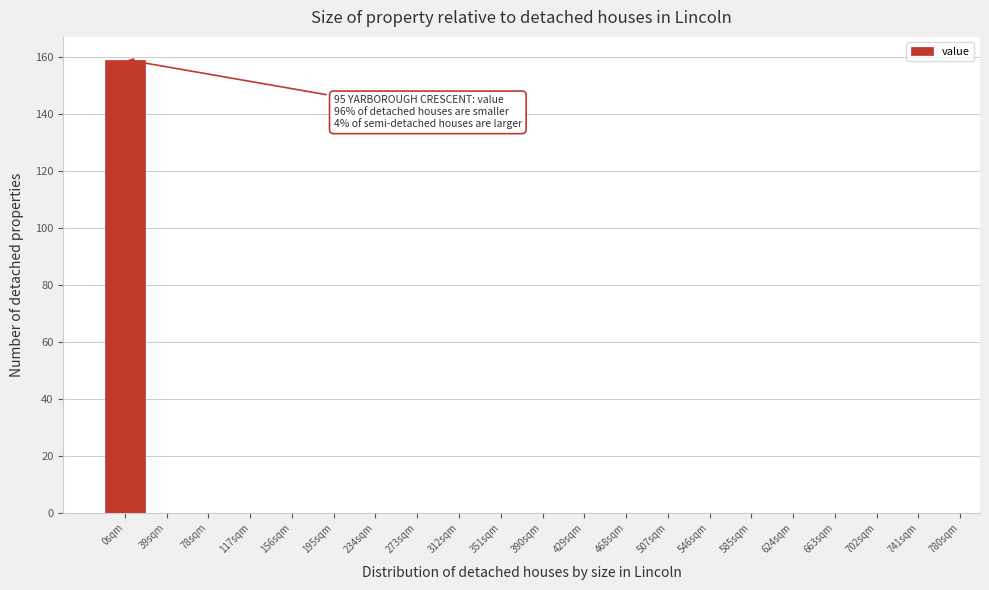

Reading left to right, what are all the values shown in this chart?

0sqm=159	39sqm=0	78sqm=0	117sqm=0	156sqm=0	195sqm=0	234sqm=0	273sqm=0	312sqm=0	351sqm=0	390sqm=0	429sqm=0	468sqm=0	507sqm=0	546sqm=0	585sqm=0	624sqm=0	663sqm=0	702sqm=0	741sqm=0